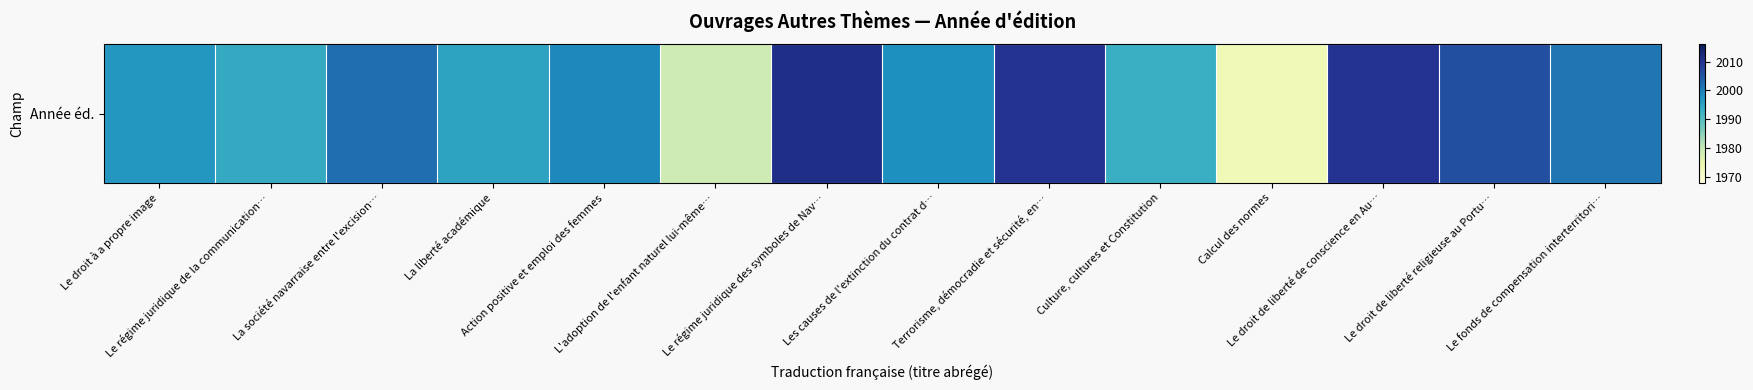

How many categories are shown in the chart?

14